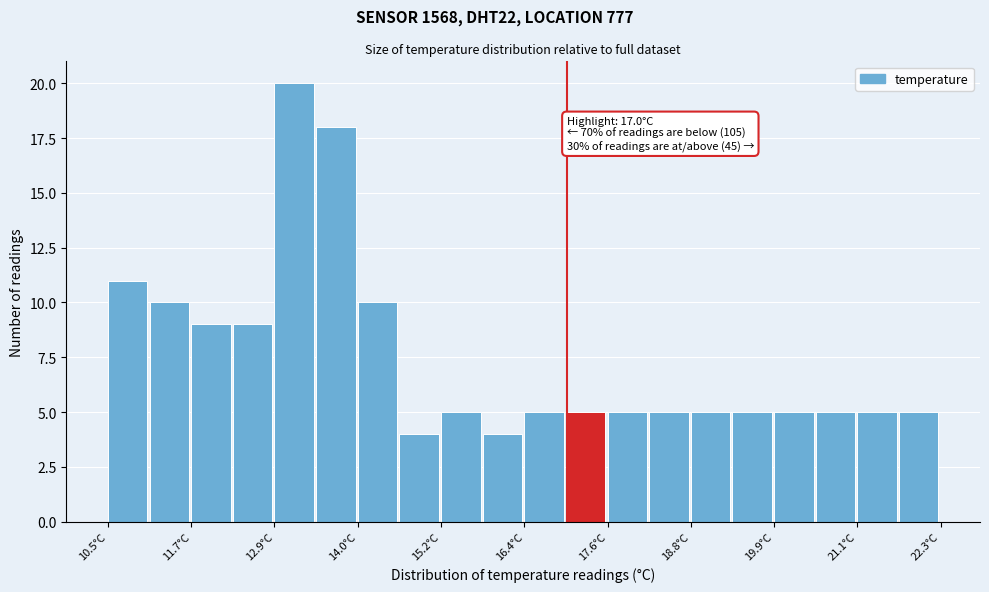

Read against the x-axis, roughly where is the centre of the tallest bar?

13.2